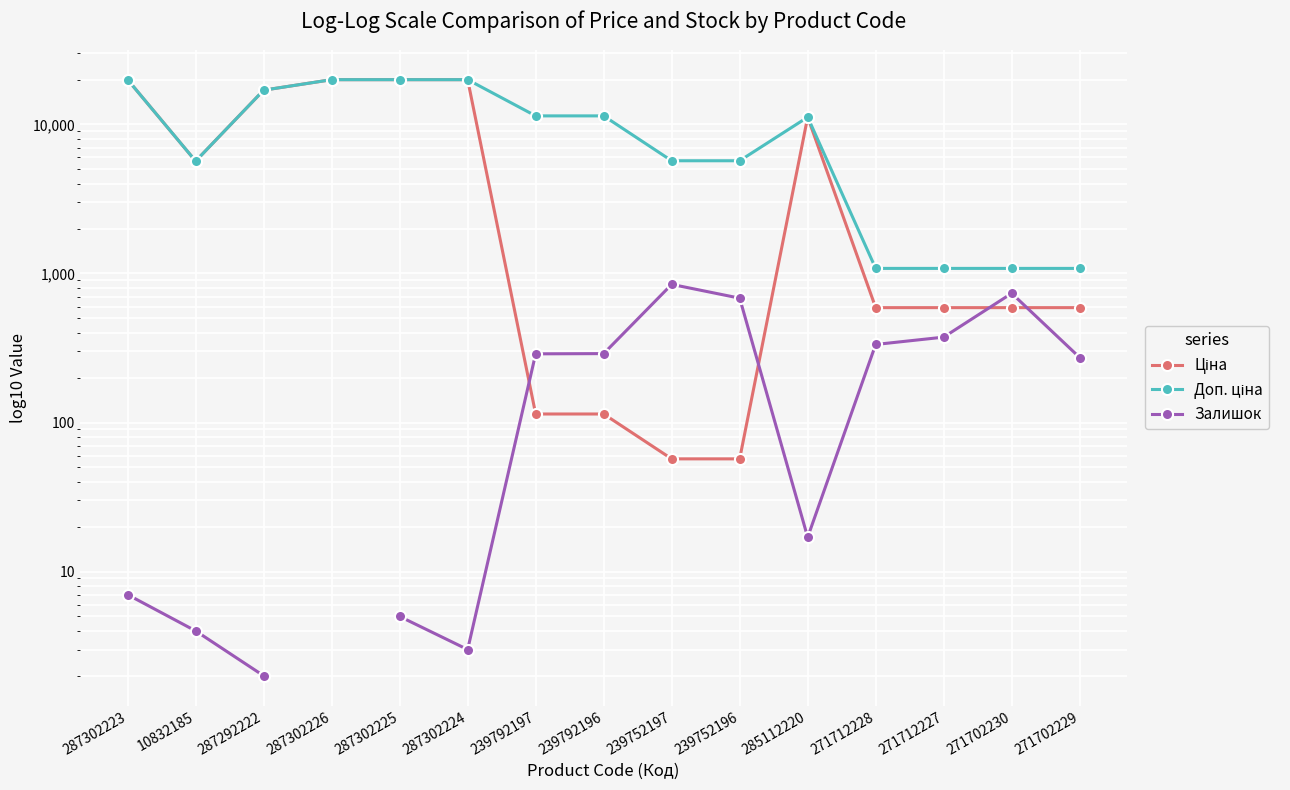

What position from the left is 285112220?

11